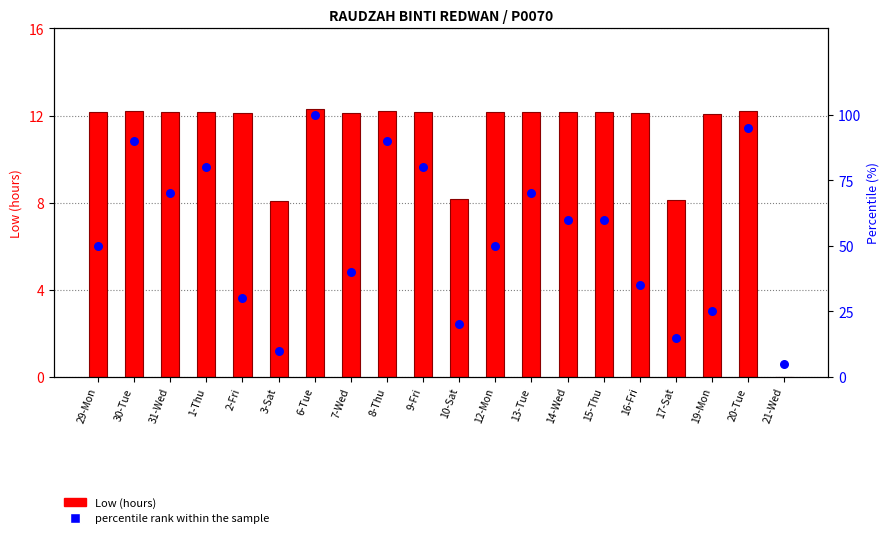

Is the value of Low (hours) at 8-Thu greater than the value of percentile rank within the sample at 1-Thu?

No